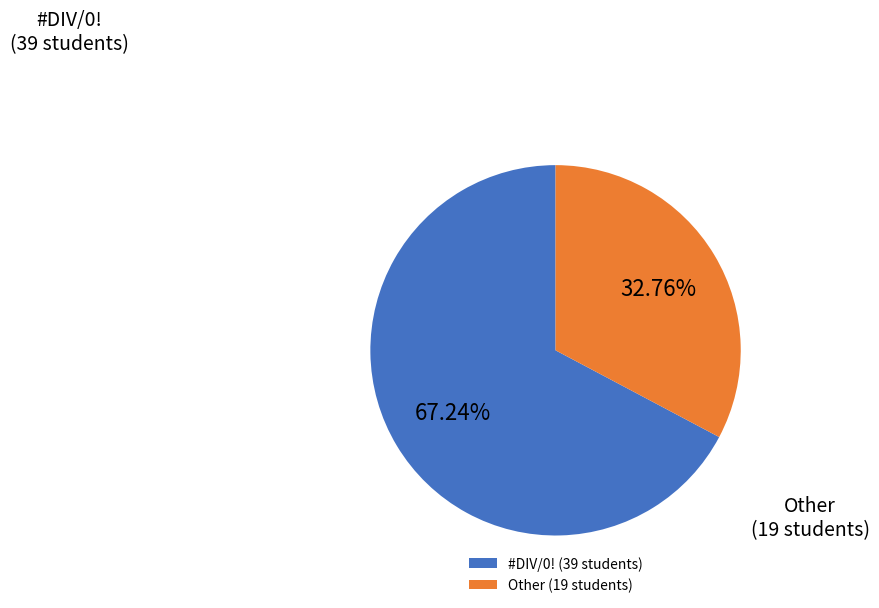

To the nearest percent, what is the combined percentage of #DIV/0! and Other?

100%